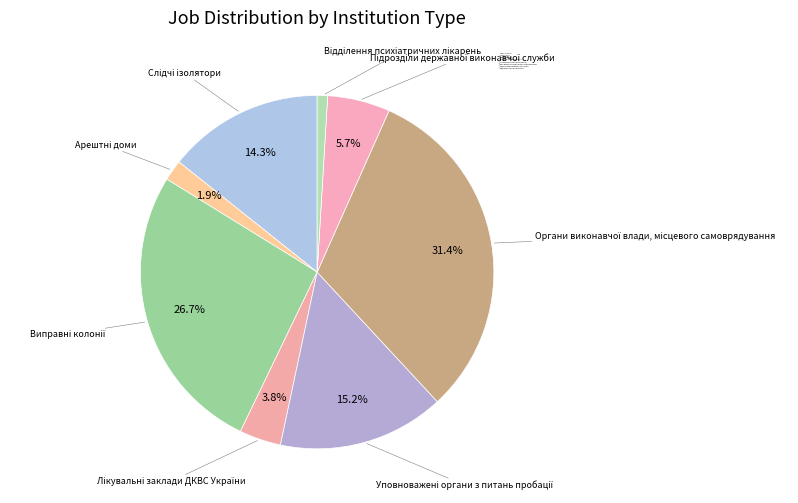

What percentage is the Уповноважені органи з питань пробації slice, to the nearest percent?

15%